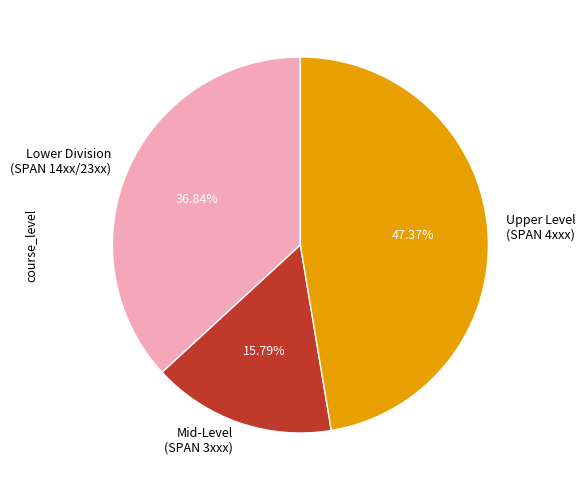

Approximately how many times larger is the value at Mid-Level (SPAN 3xxx) compared to Lower Division (SPAN 14xx/23xx)?

0.4